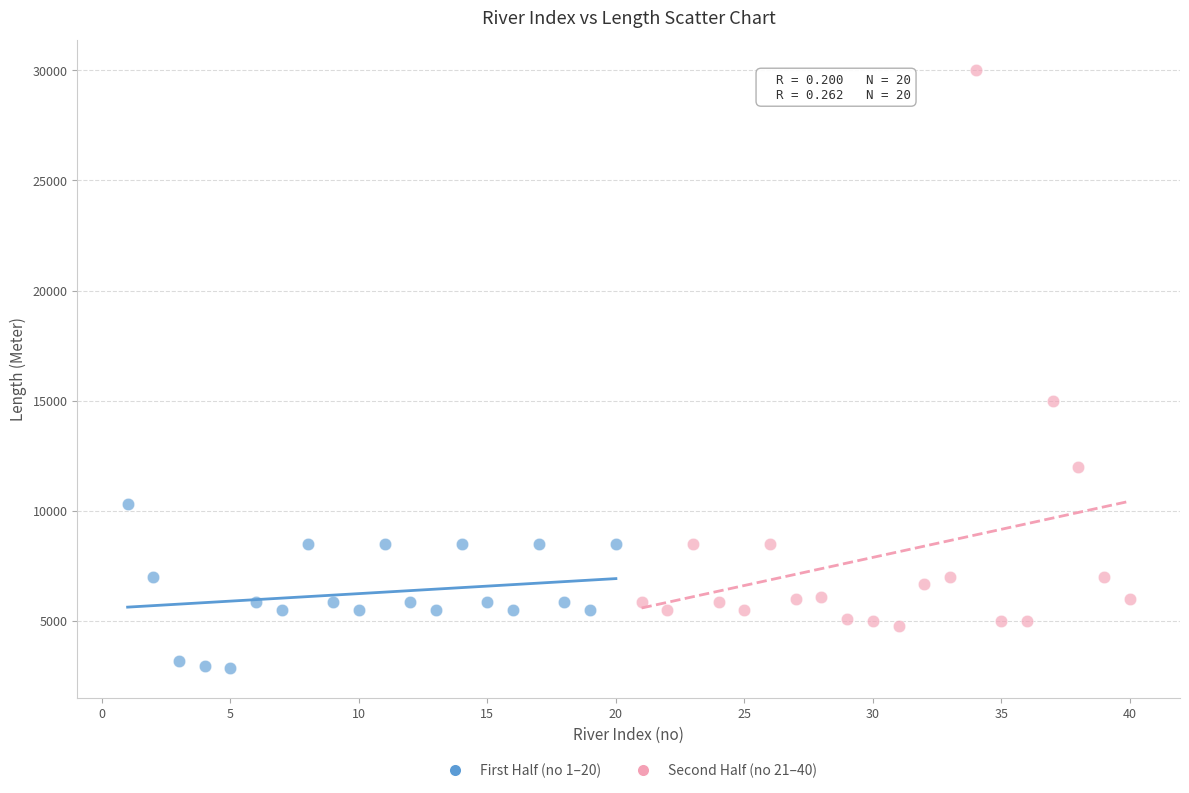

Which series reaches the maximum Y coordinate?

Second Half (no 21–40)